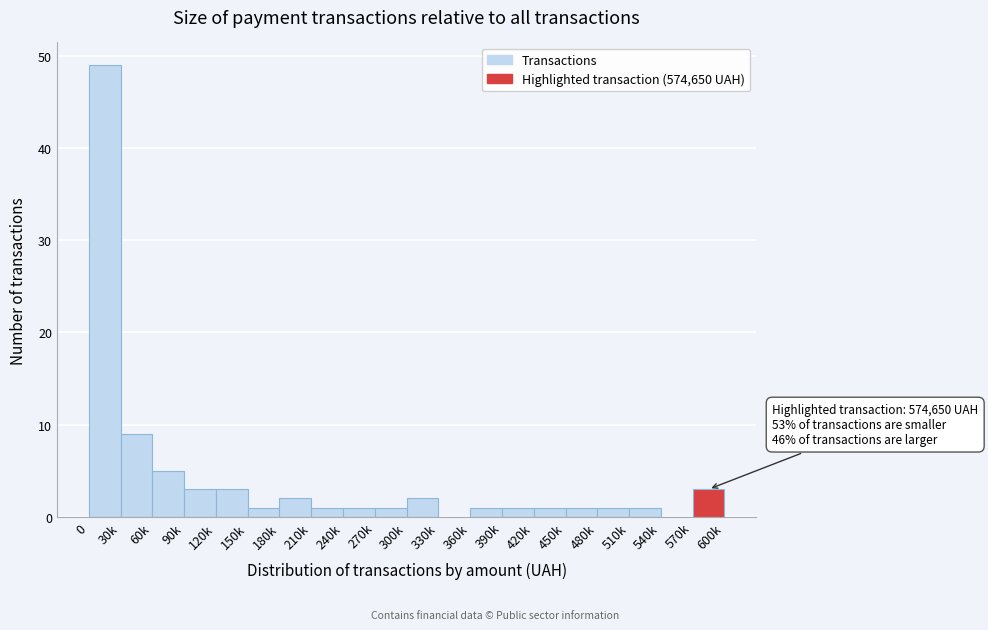

Reading right to left, transcribe all the data shown in this chart.

570k=3	540k=0	510k=1	480k=1	450k=1	420k=1	390k=1	360k=1	330k=0	300k=2	270k=1	240k=1	210k=1	180k=2	150k=1	120k=3	90k=3	60k=5	30k=9	0=49